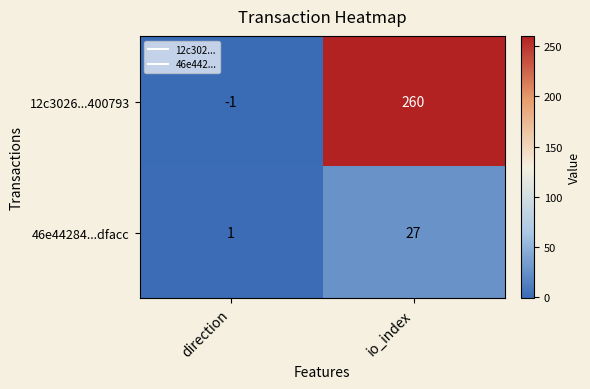

Which series changed the most between direction and io_index?

12c3026...400793